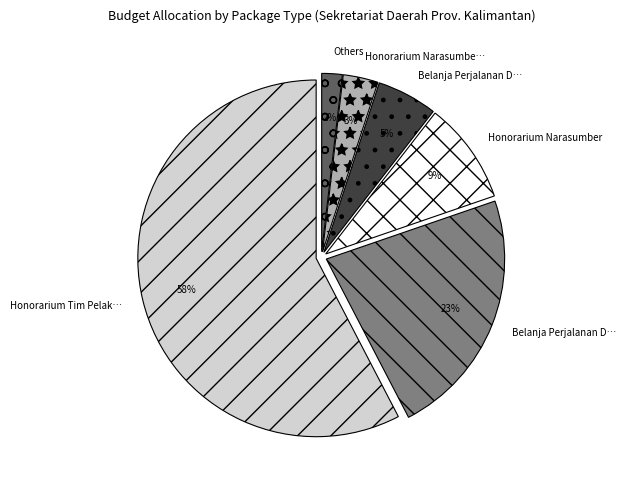

Is there a majority slice in this chart?

Yes